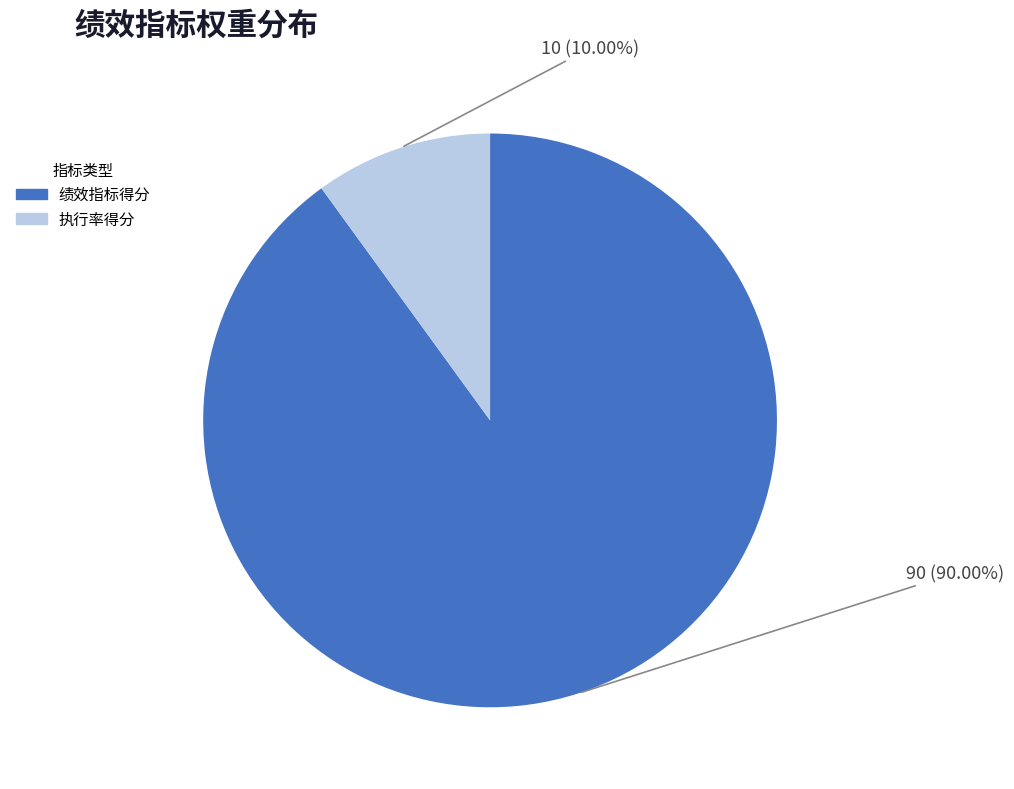

Is there a majority slice in this chart?

Yes